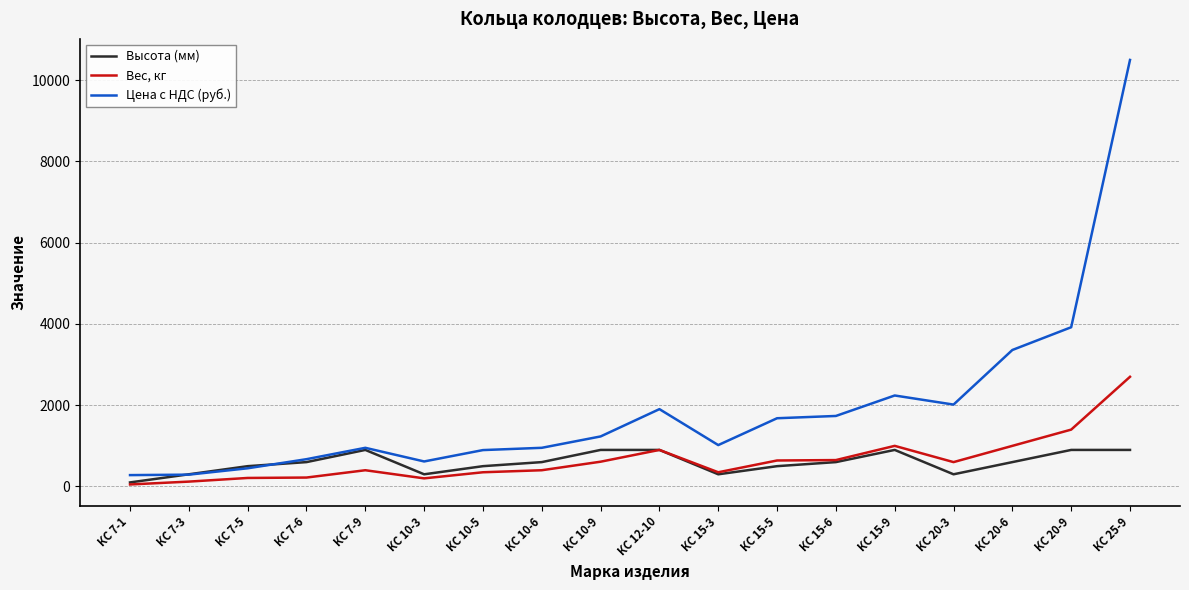

At which category is the sum across all series the highest?

КС 25-9